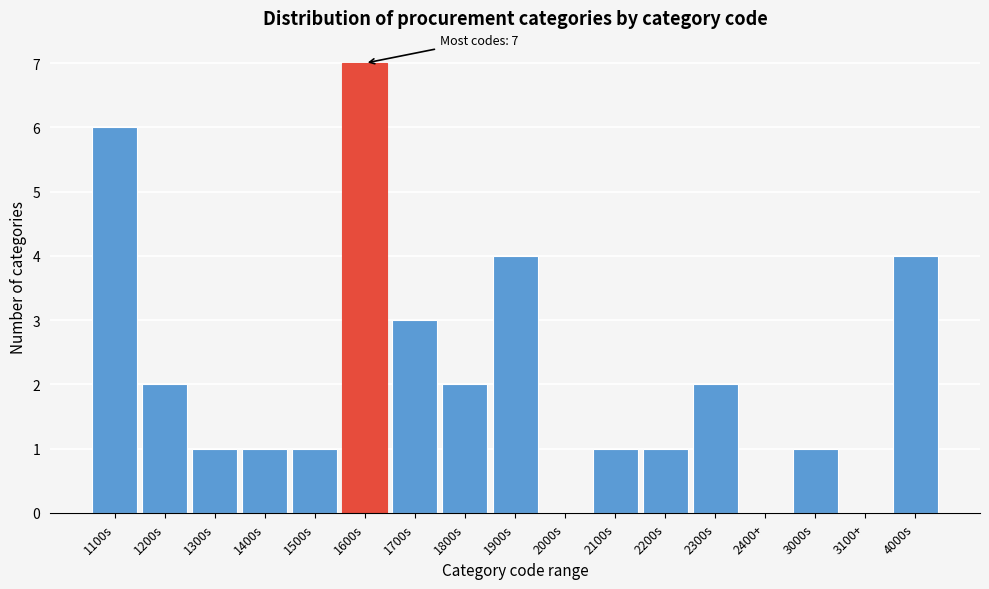

Reading right to left, what are all the values shown in this chart?

4000s=4	3100+=0	3000s=1	2400+=0	2300s=2	2200s=1	2100s=1	2000s=0	1900s=4	1800s=2	1700s=3	1600s=7	1500s=1	1400s=1	1300s=1	1200s=2	1100s=6